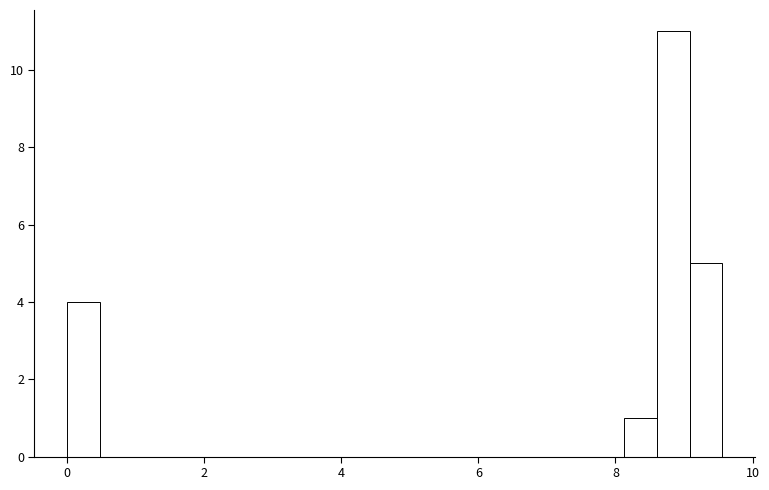

Read against the x-axis, roughly where is the centre of the tallest bar?

8.8